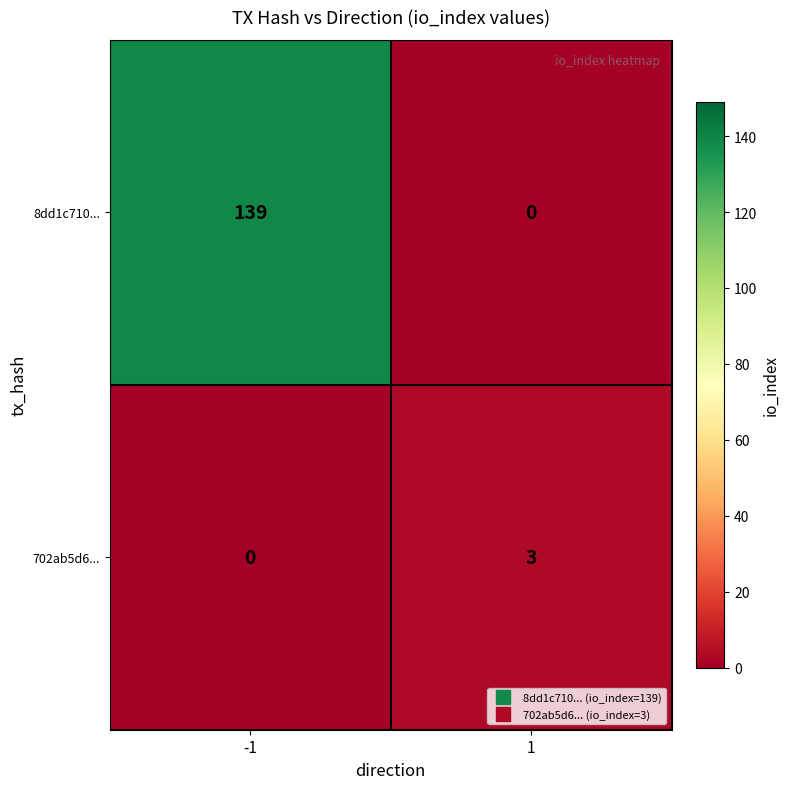

What is the difference between the highest and lowest values at -1?

139